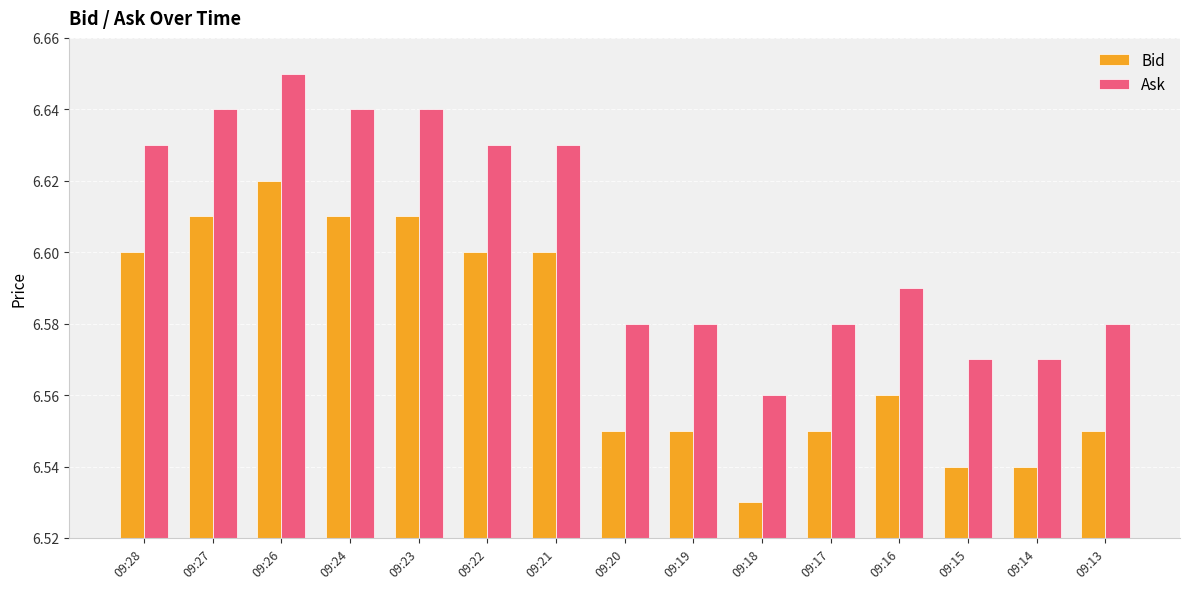

Which category has the highest value across all series?

09:26